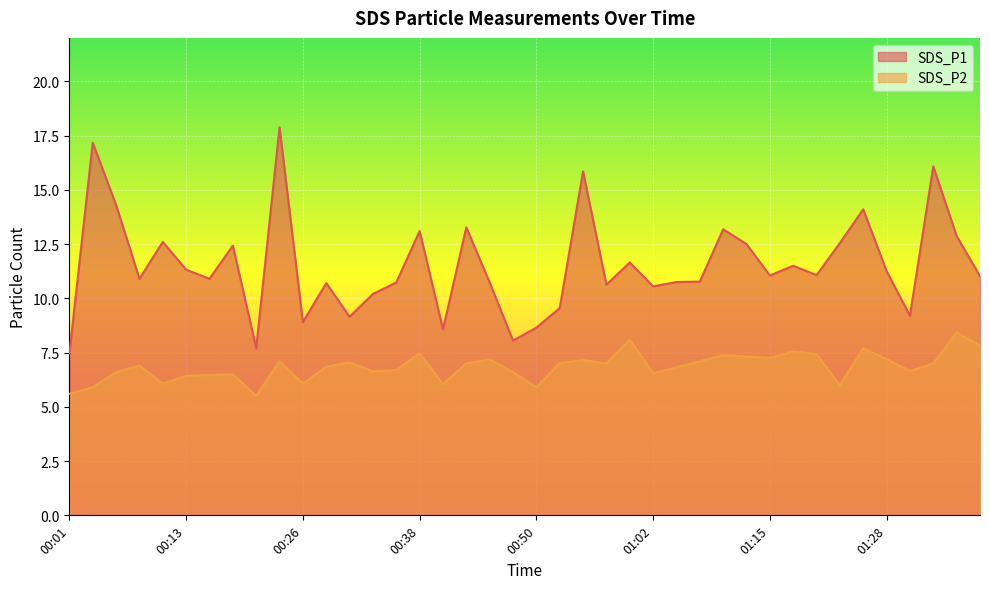

At which label does SDS_P2 reach its minimum?

00:21